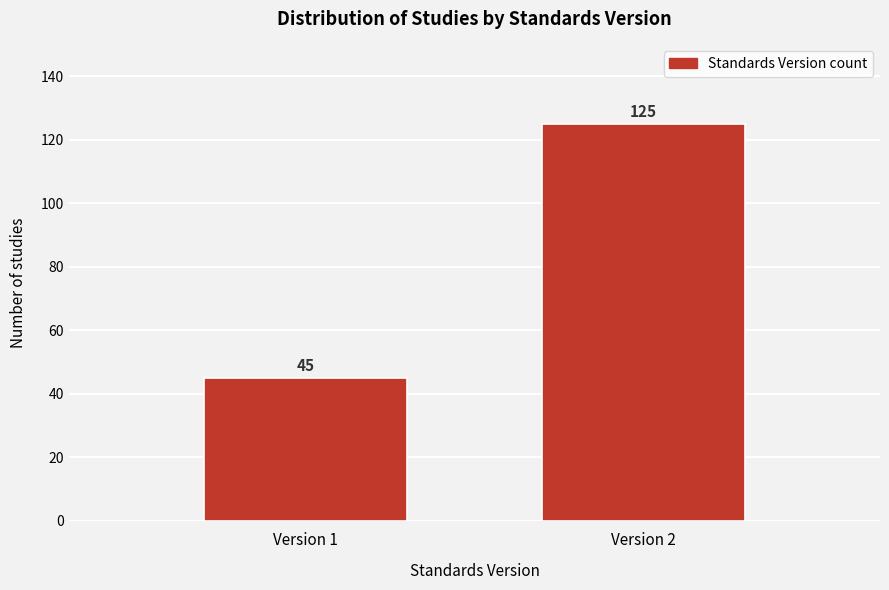

Reading left to right, what are all the values shown in this chart?

Version 1=45	Version 2=125